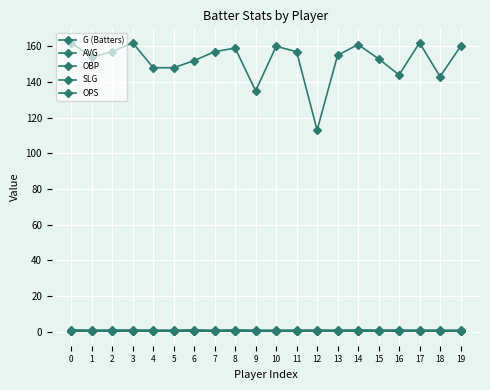

How many lines are shown in the chart?

5